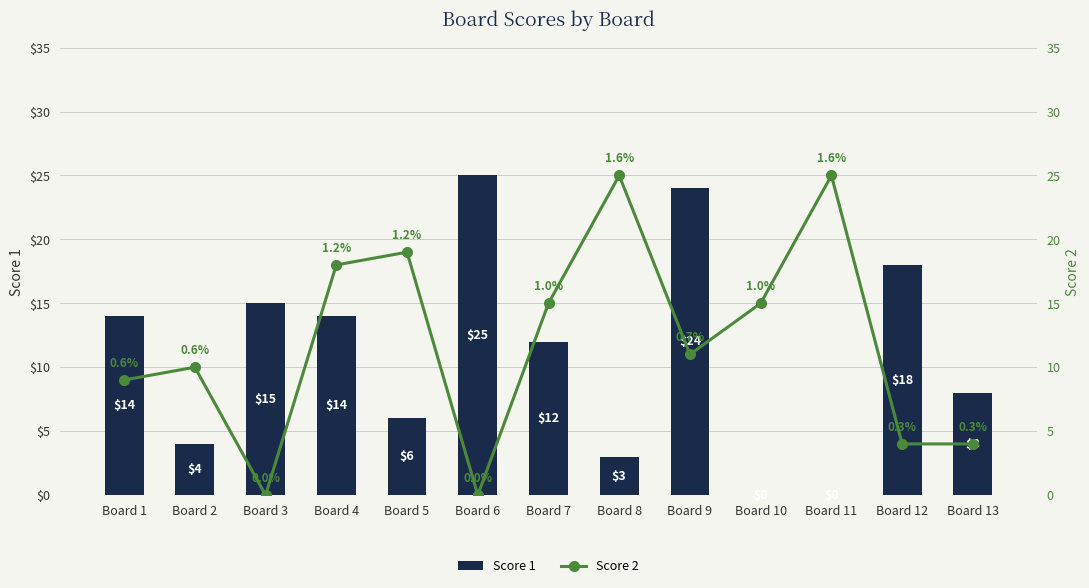

What is the sum of the Score 2 values at Board 12 and Board 13?

8